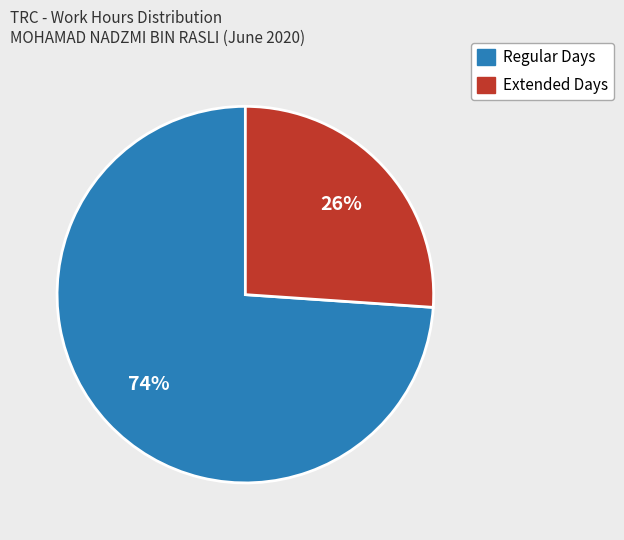

Does any single category account for the majority?

Yes